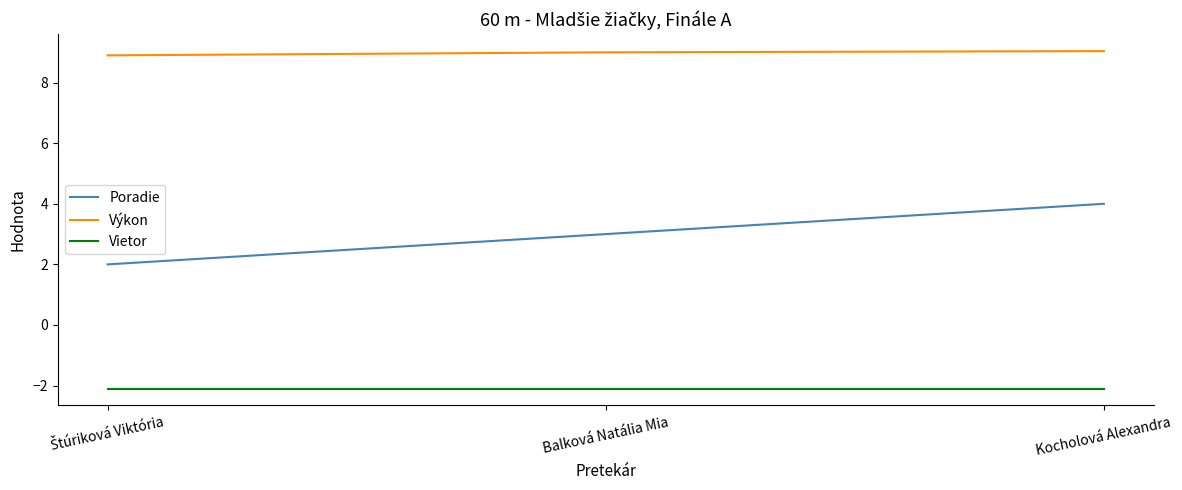

Which series has the widest spread of values?

Poradie